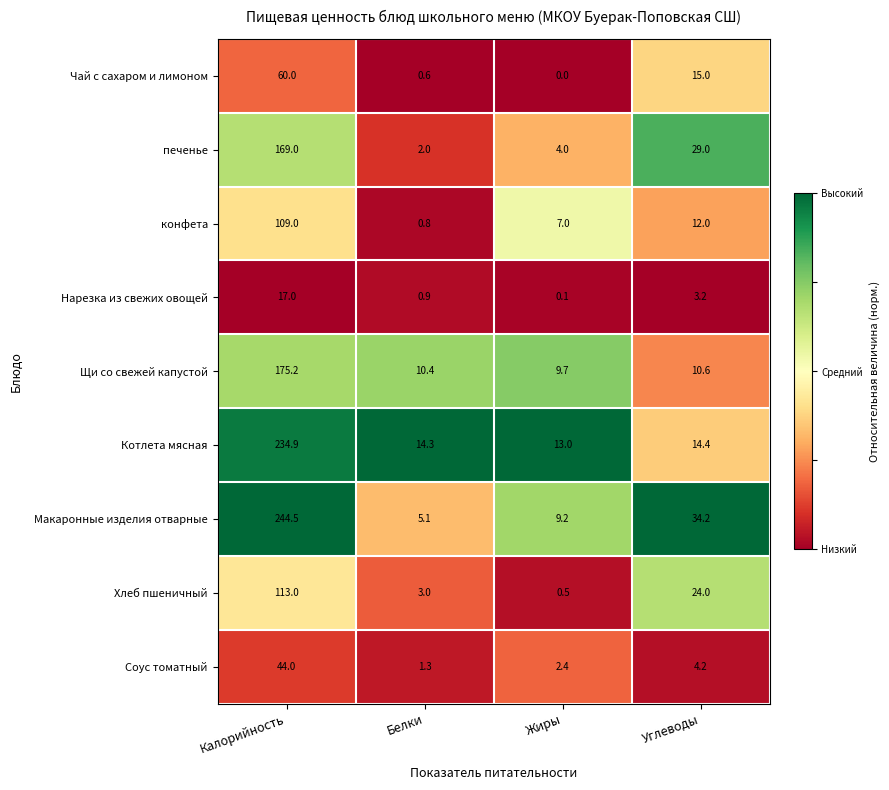

At which category is the sum across all series the highest?

Калорийность